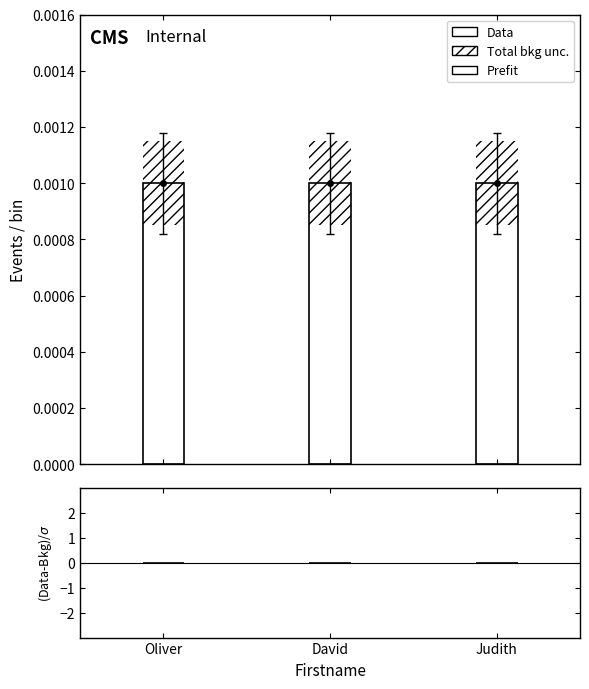

Which label corresponds to the smallest value in the chart?

Oliver